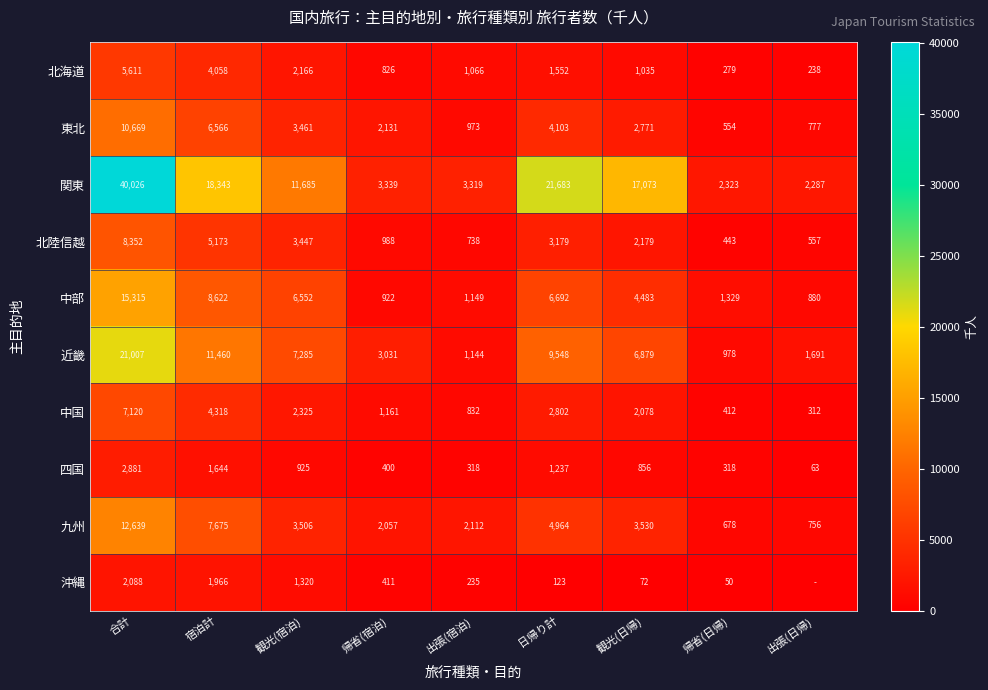

Rank the series at 観光(日帰) from lowest to highest value.

沖縄, 四国, 北海道, 中国, 北陸信越, 東北, 九州, 中部, 近畿, 関東